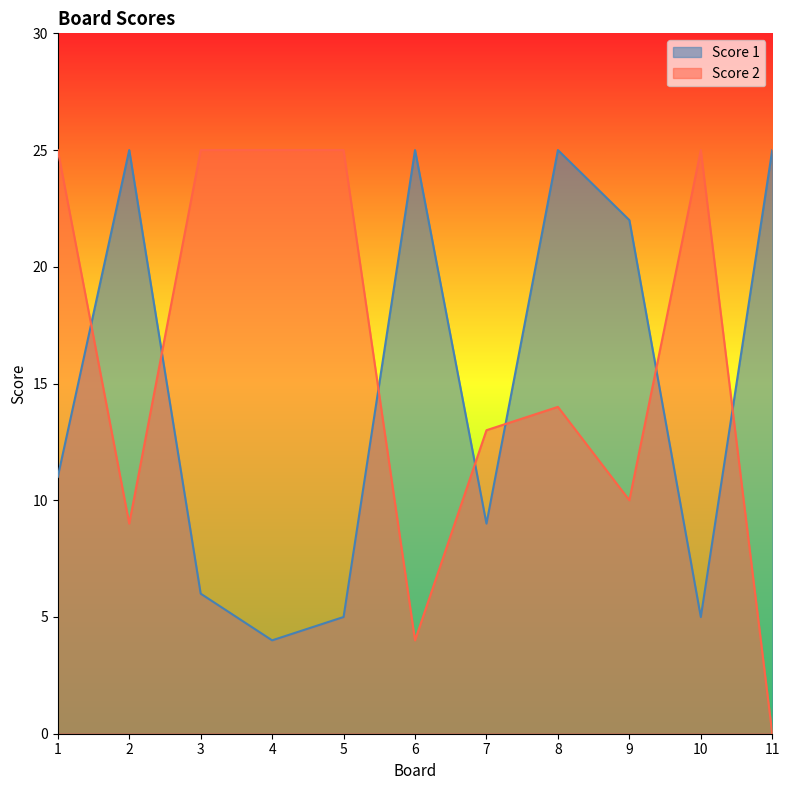

In Score 2, how many points are lower than both neighbors (excluding endpoints)?

3